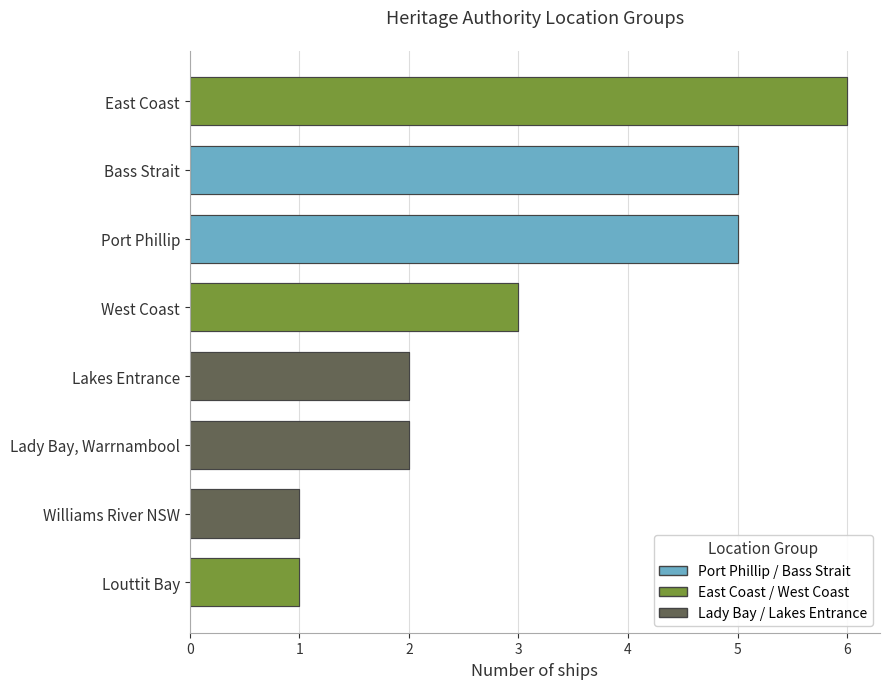

Count the number of categories in the chart.

8